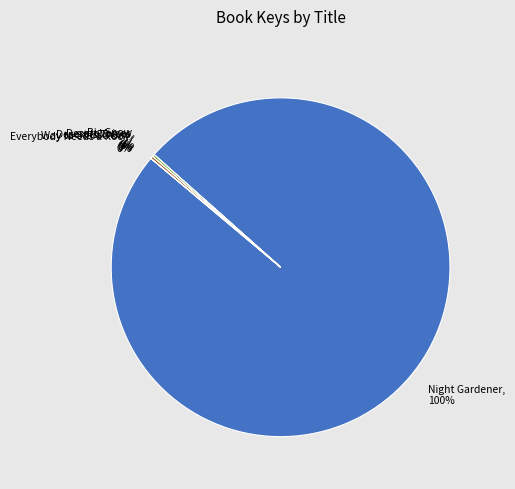

Which category accounts for the majority?

Night Gardener